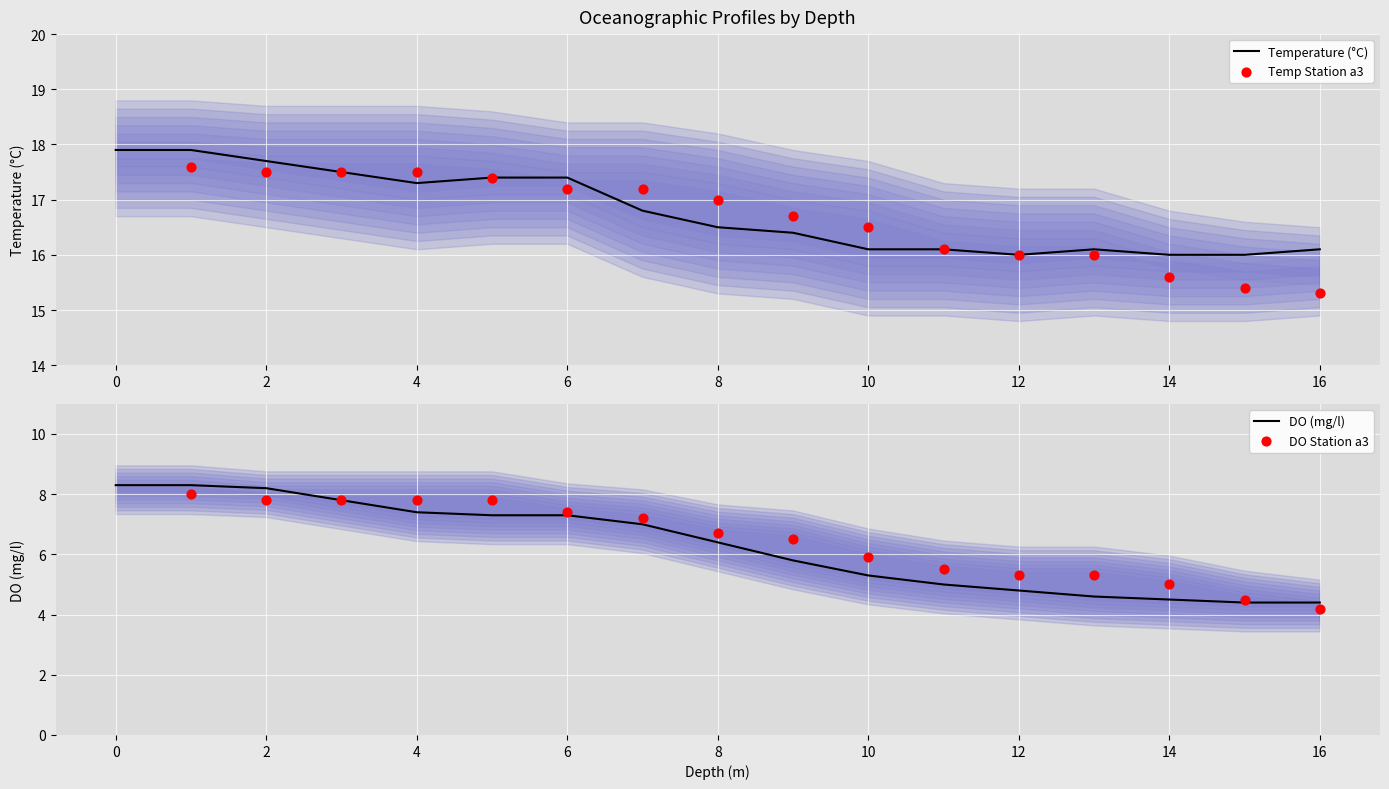

Which series reaches the maximum Y coordinate?

Temperature